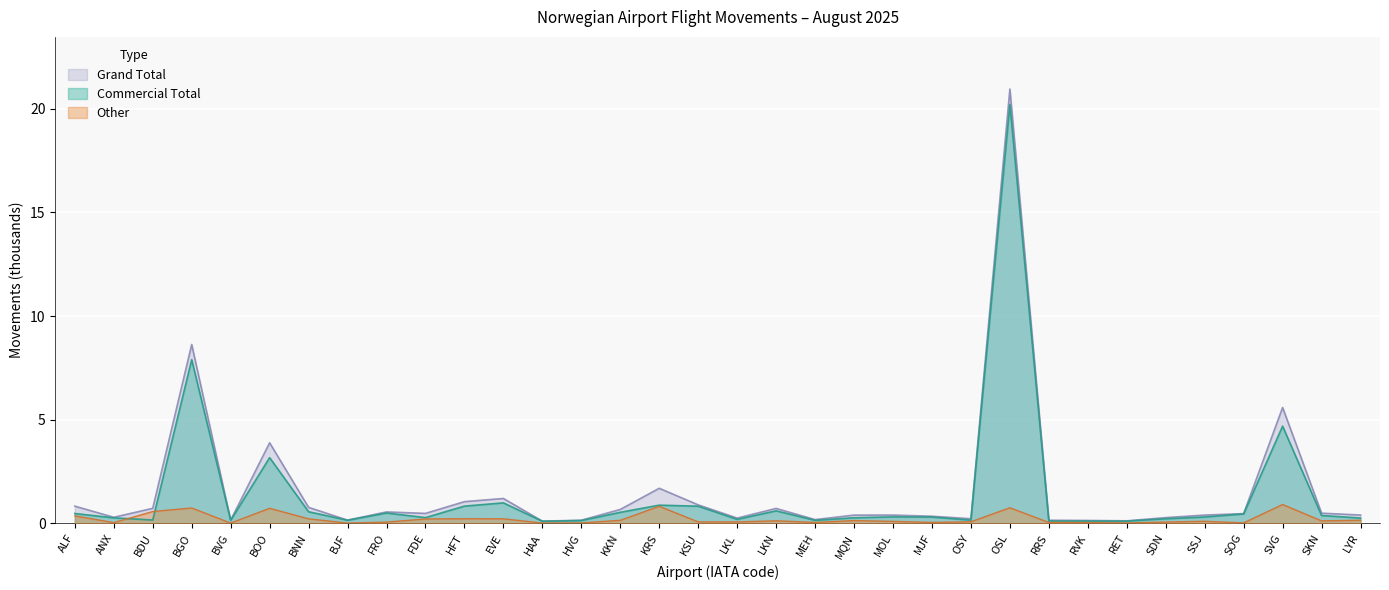

Rank the series by their maximum value, from highest to lowest.

Grand Total, Commercial Total, Other